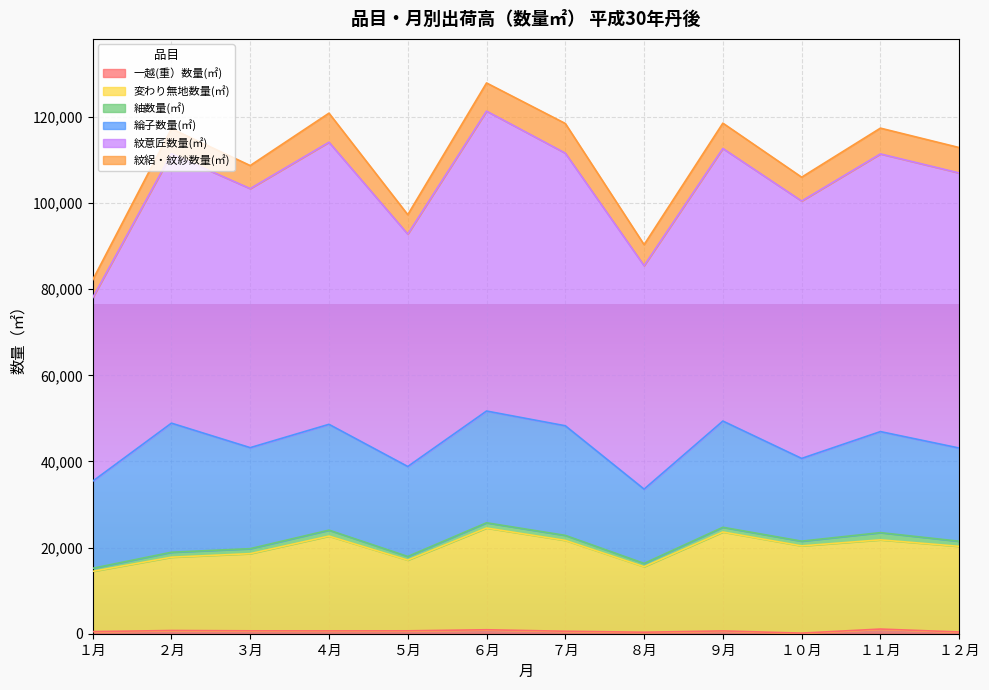

What is the approximate value of 紬数量(㎡) at ９月, to the nearest 50?

1100